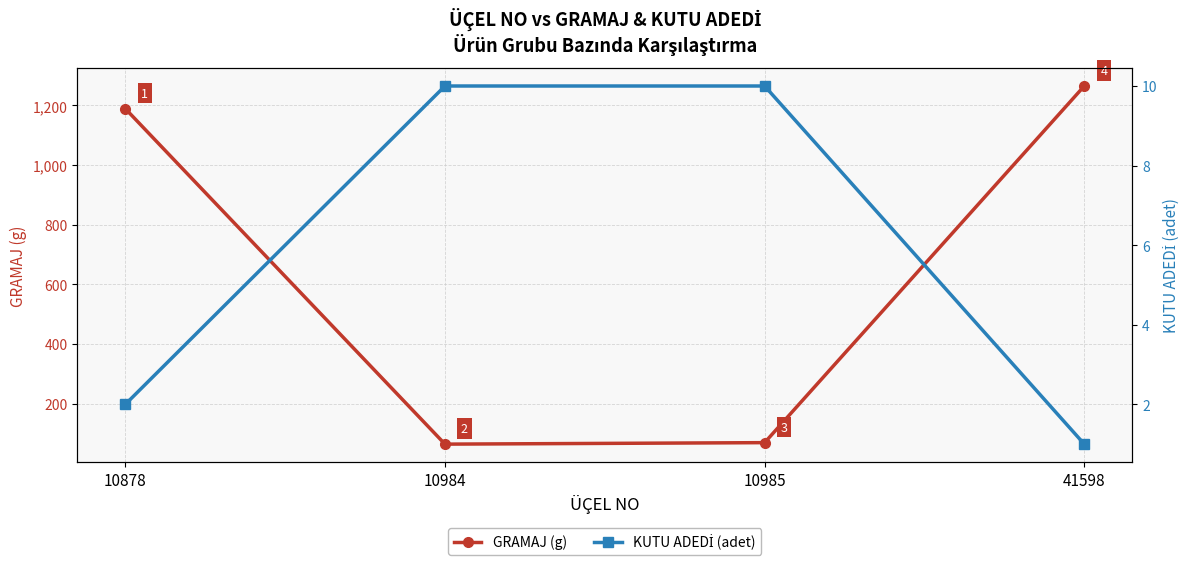

True or false: GRAMAJ (g) has a value of 64 at 10984.

True